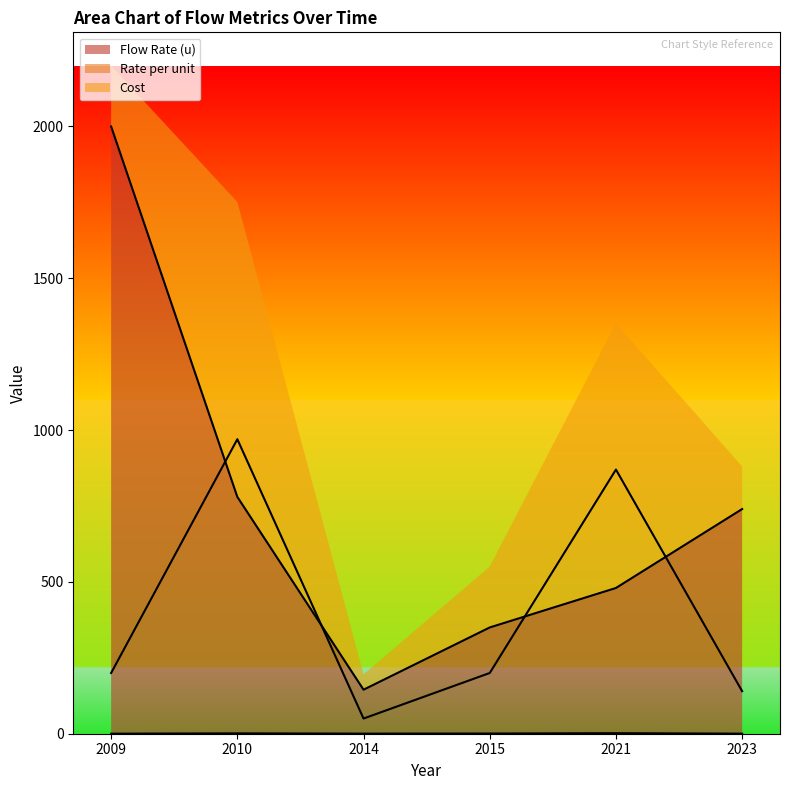

After their last crossing, which series has the higher values: Flow Rate (u) or Cost?

Flow Rate (u)